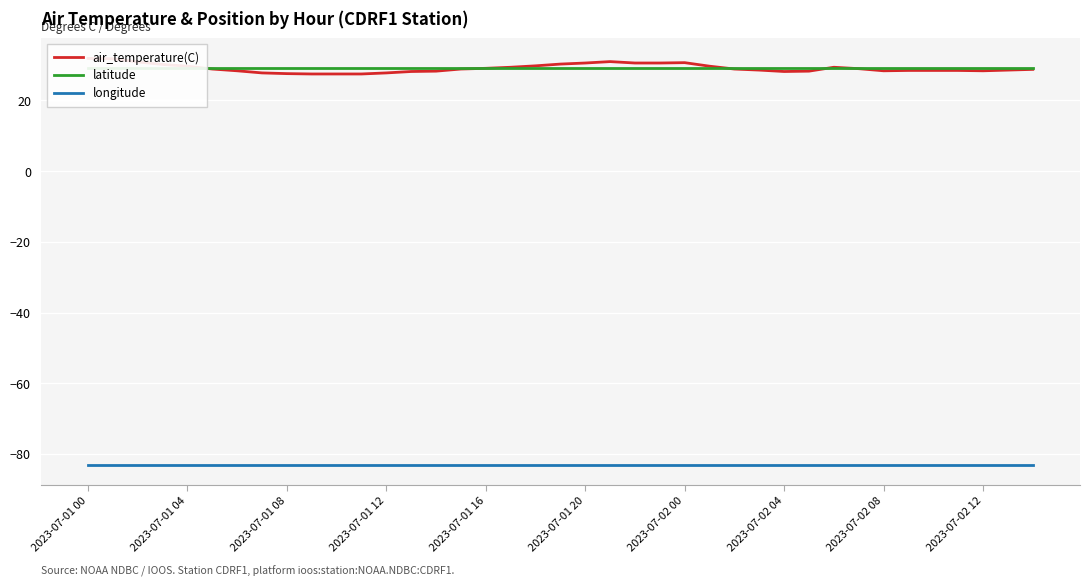

The value of latitude at 34 is 9.8. True or false?

False